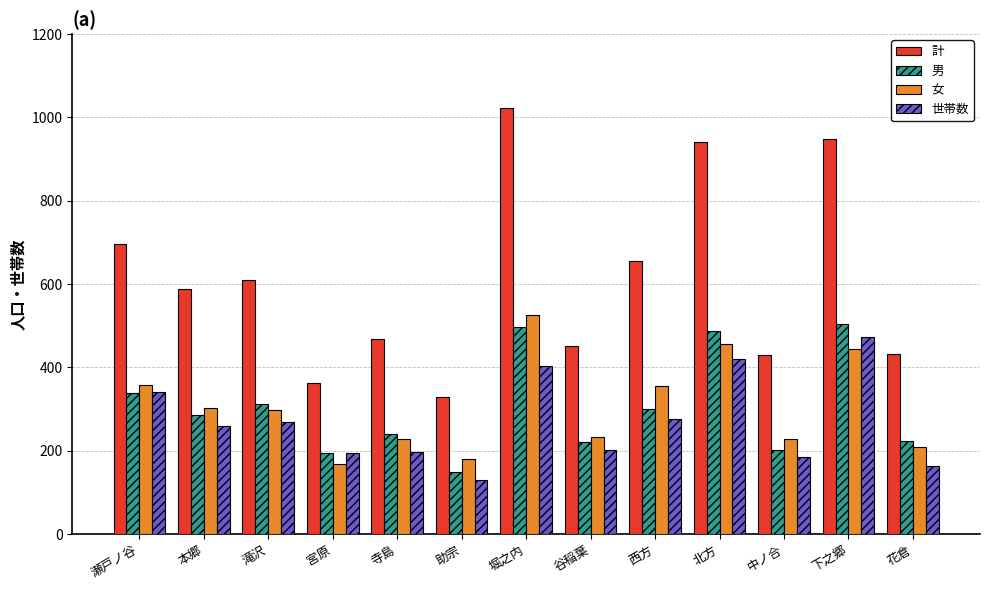

The 男 series shows 150 at 助宗. True or false?

True